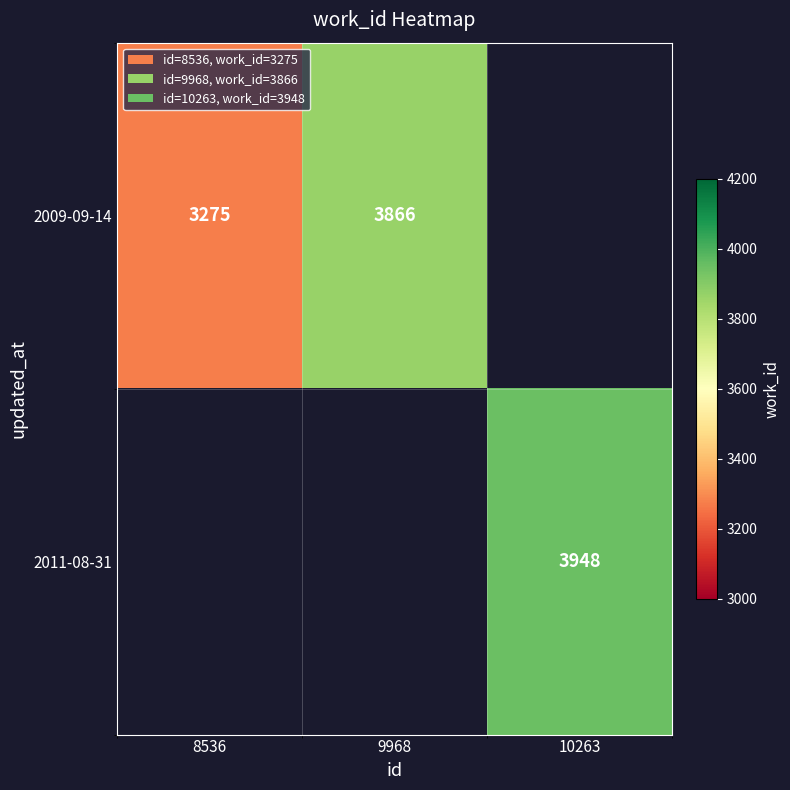

How many categories are shown in the chart?

3